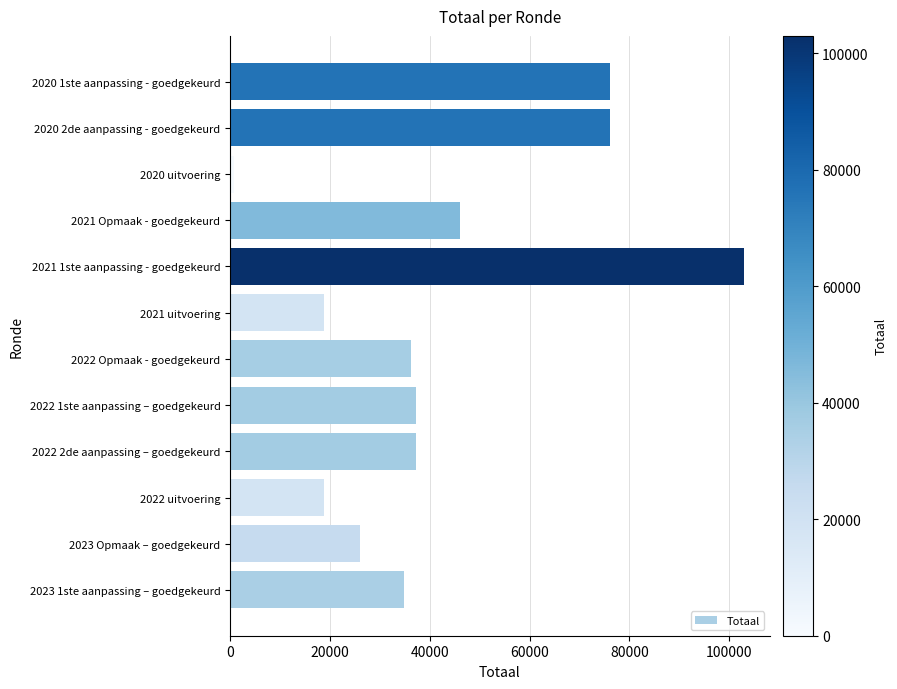

What is the difference between the second highest and second lowest values?

57362